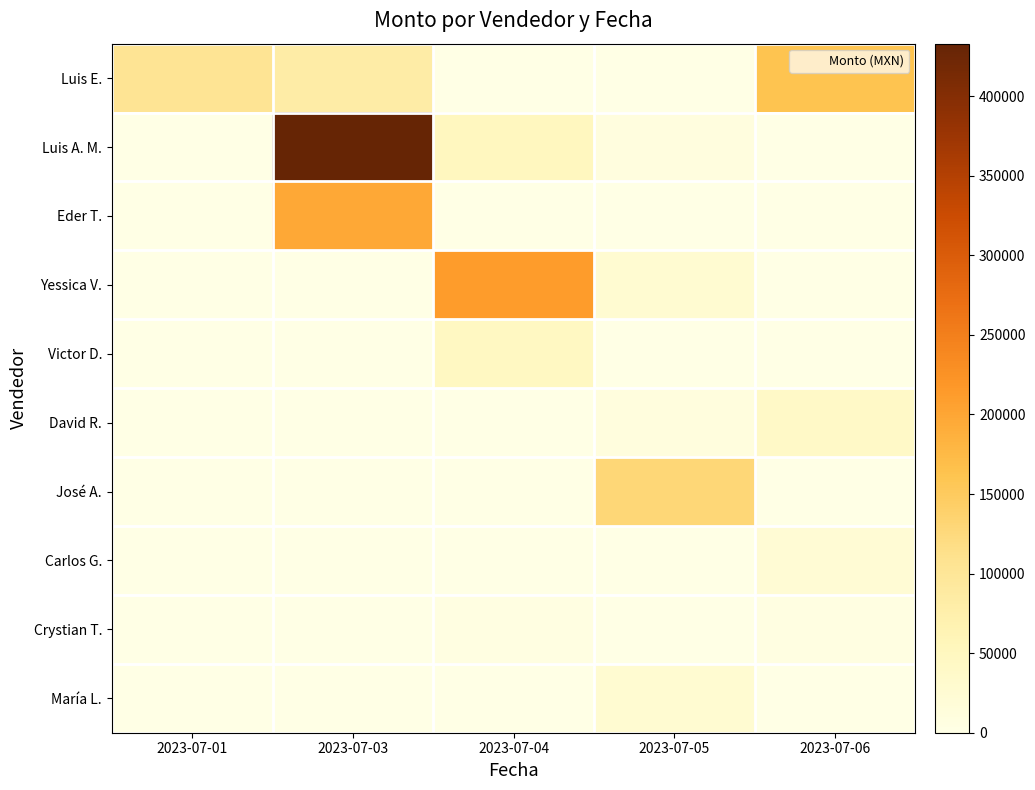

How many data points does each series have?

5